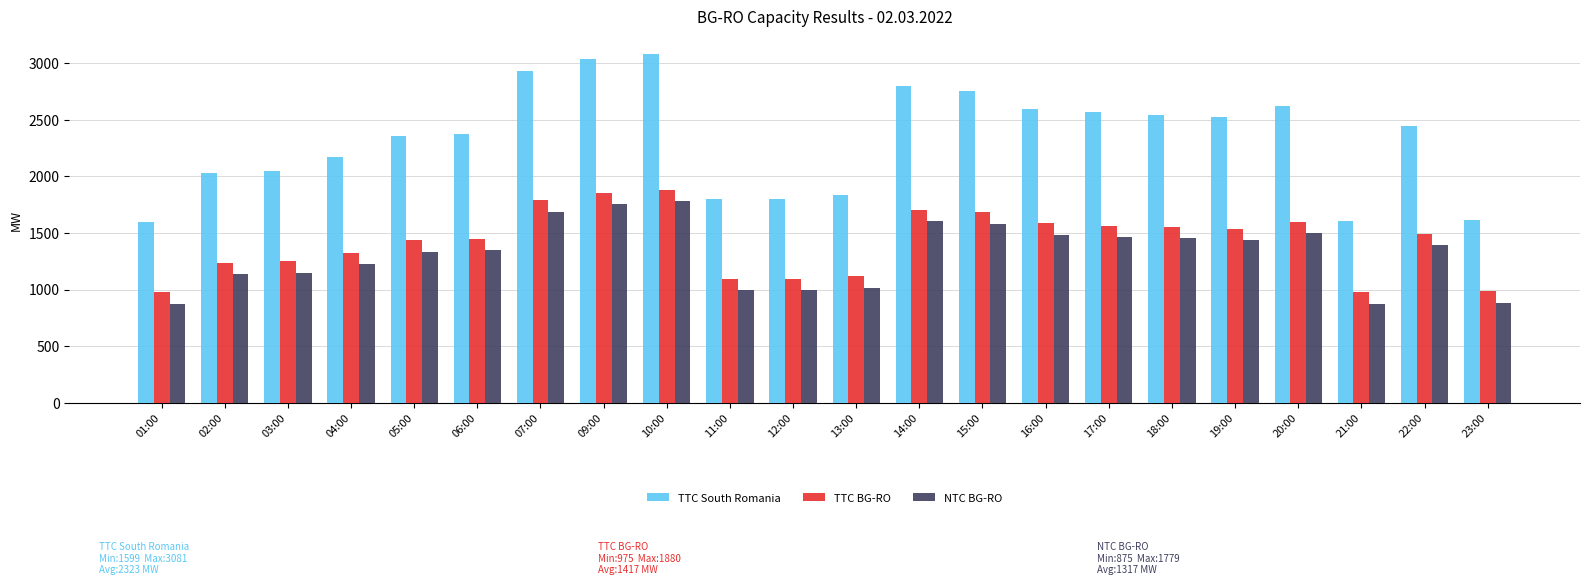

What is the minimum value shown in the chart?

875